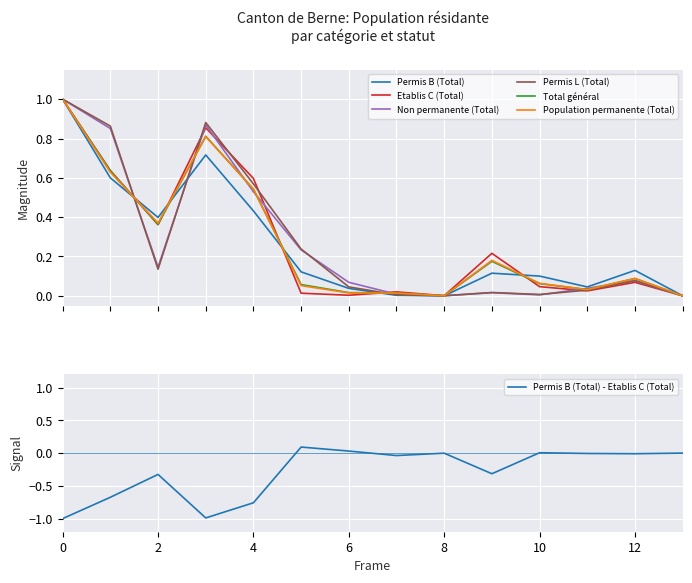

True or false: Permis B (Total) and Etablis C (Total) intersect in this chart.

True